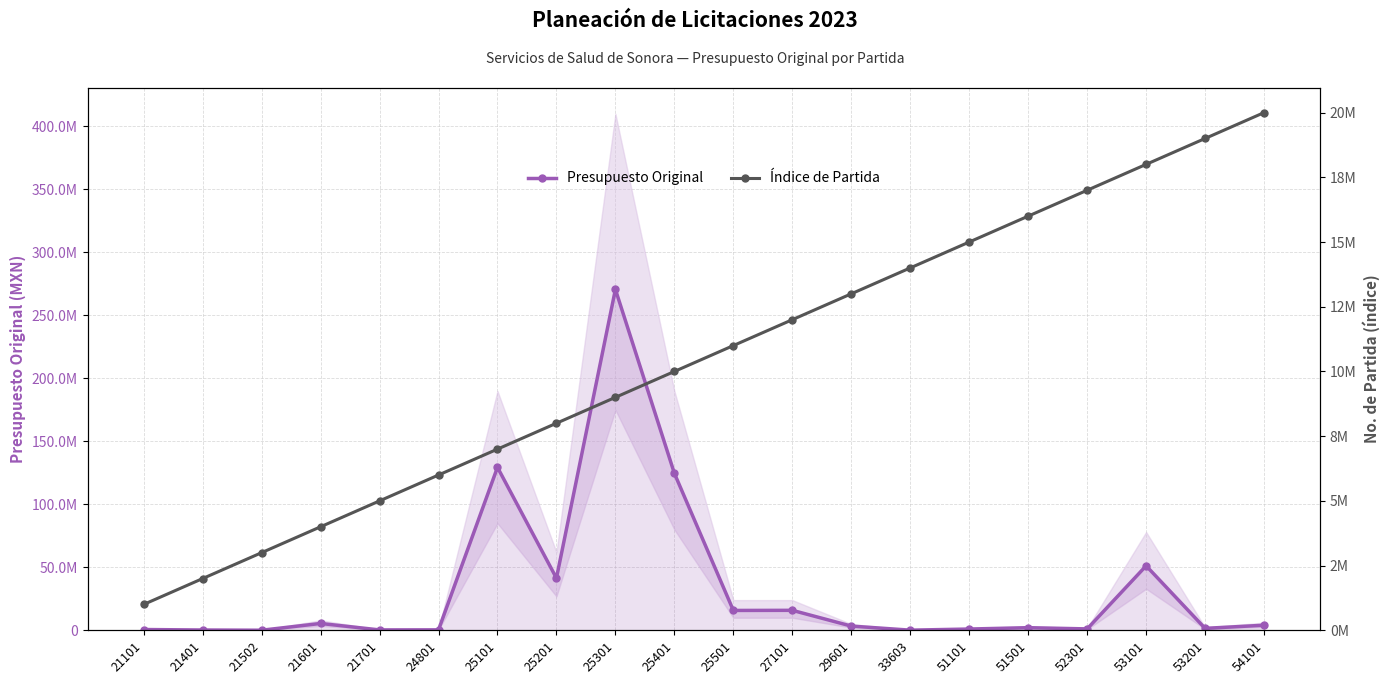

Is it true that Índice de Partida equals 2325979.7 at 21601?

False